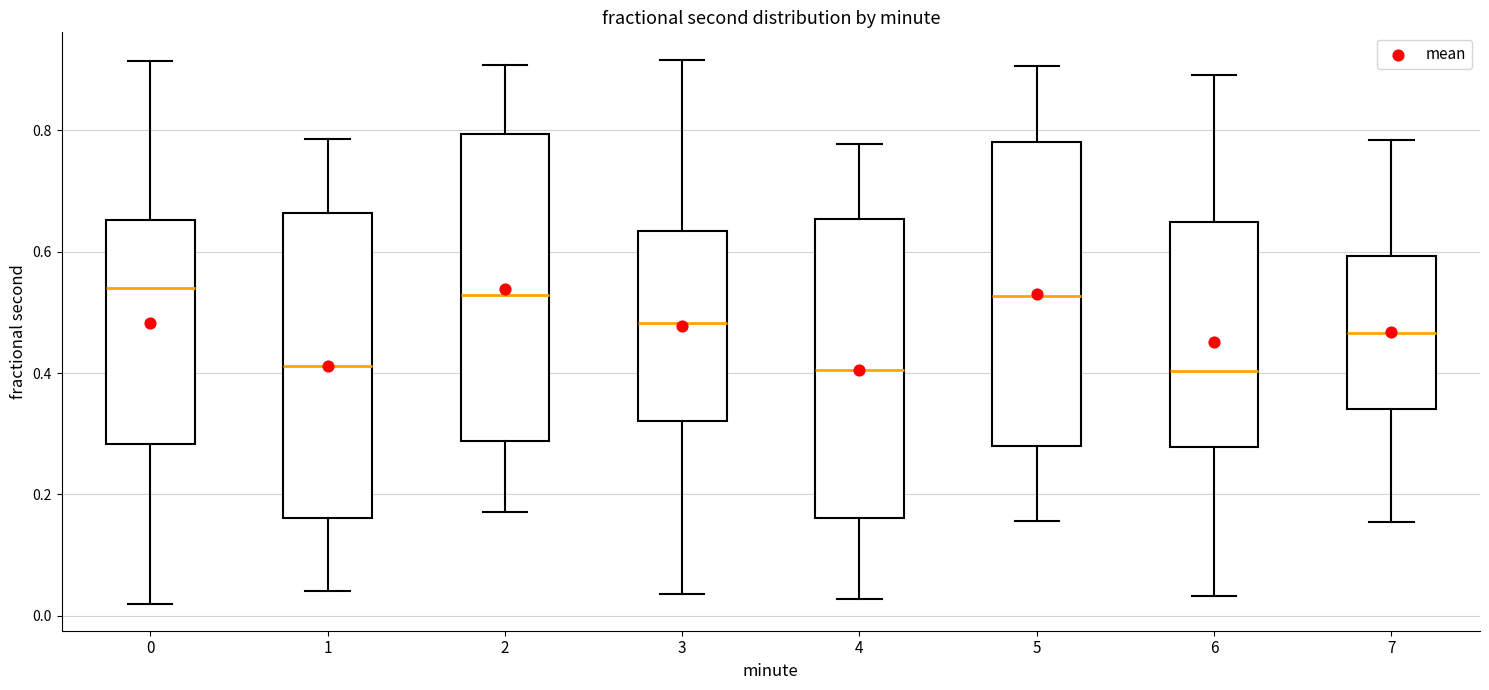

Reading left to right, transcribe this box plot: for each box, give where its median line is, the range the box spans, and where its two whiskers end, as read against the y-axis. The values are not printed on the chart, so give them approximately, as read against the axis.

0: median 0.54, box 0.28 to 0.66, whiskers 0.02 to 0.92
1: median 0.42, box 0.16 to 0.66, whiskers 0.04 to 0.78
2: median 0.52, box 0.28 to 0.80, whiskers 0.18 to 0.90
3: median 0.48, box 0.32 to 0.64, whiskers 0.04 to 0.92
4: median 0.40, box 0.16 to 0.66, whiskers 0.02 to 0.78
5: median 0.52, box 0.28 to 0.78, whiskers 0.16 to 0.90
6: median 0.40, box 0.28 to 0.64, whiskers 0.04 to 0.90
7: median 0.46, box 0.34 to 0.60, whiskers 0.16 to 0.78